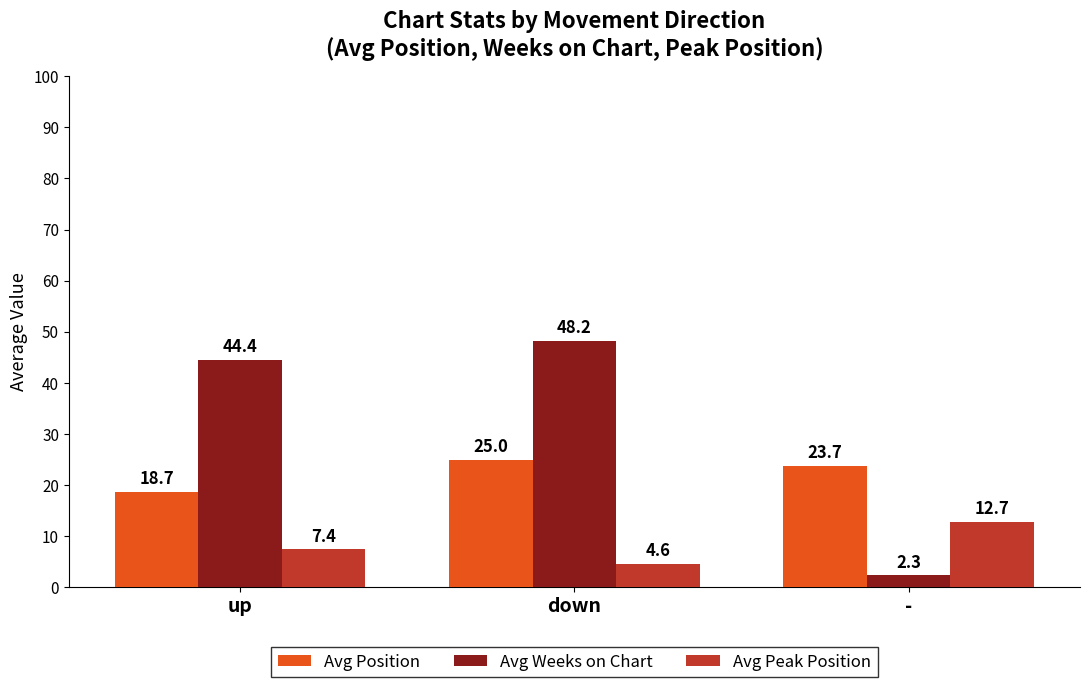

Rank the series by their maximum value, from highest to lowest.

Avg Weeks on Chart, Avg Position, Avg Peak Position